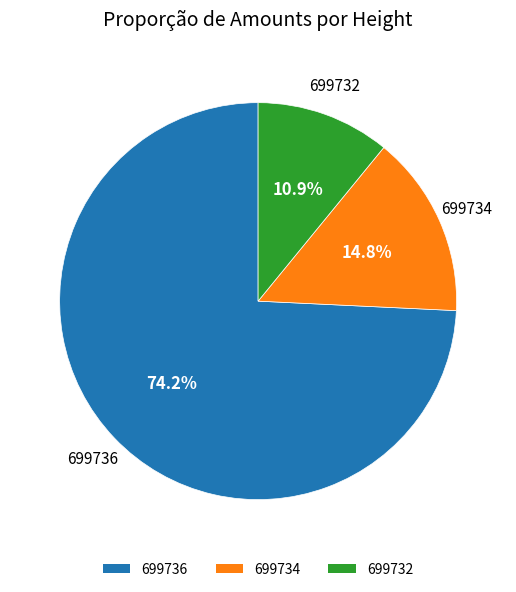

Rank the categories by value from lowest to highest.

699732, 699734, 699736